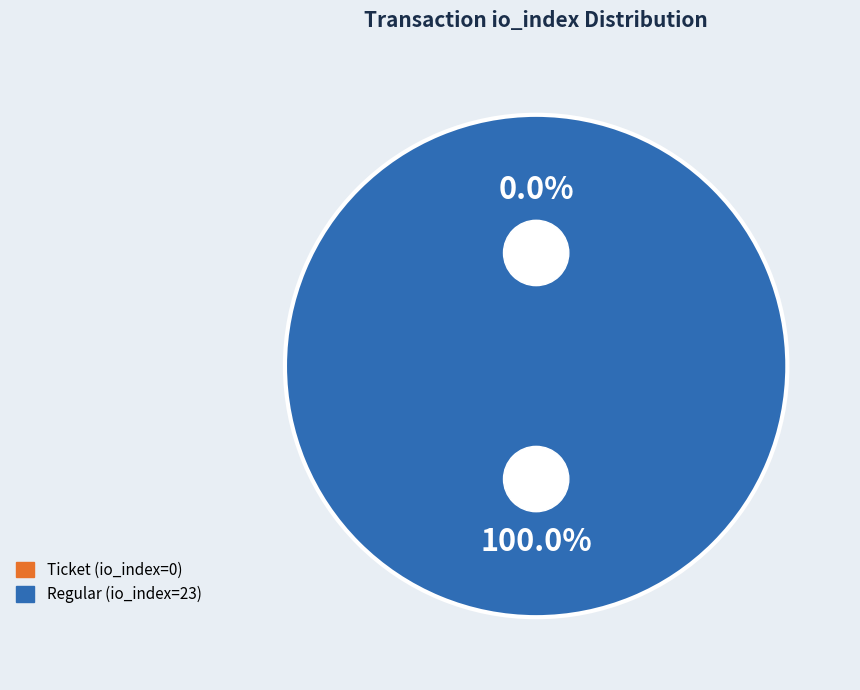

Is it true that Regular (io_index=23) is 100% of the pie?

True